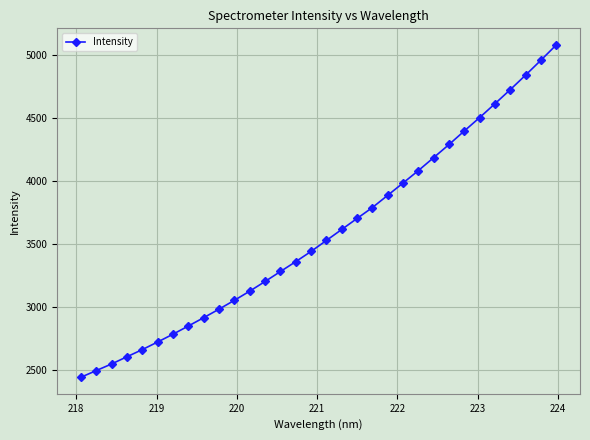

What is the smallest value displayed?

2441.0